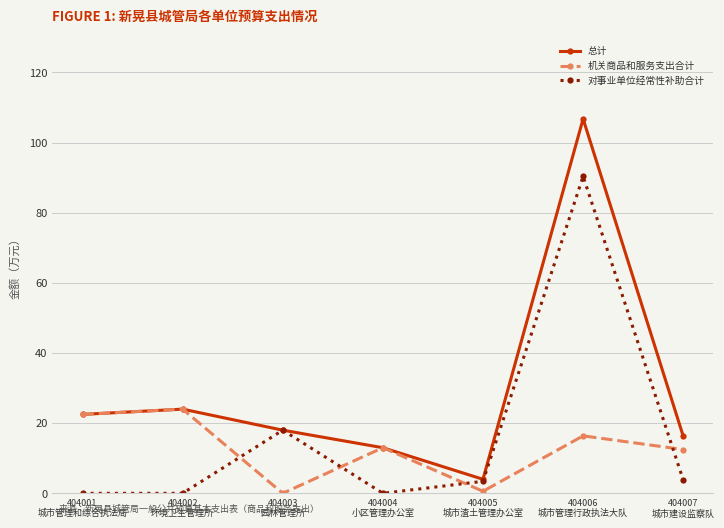

Which series has the widest spread of values?

总计